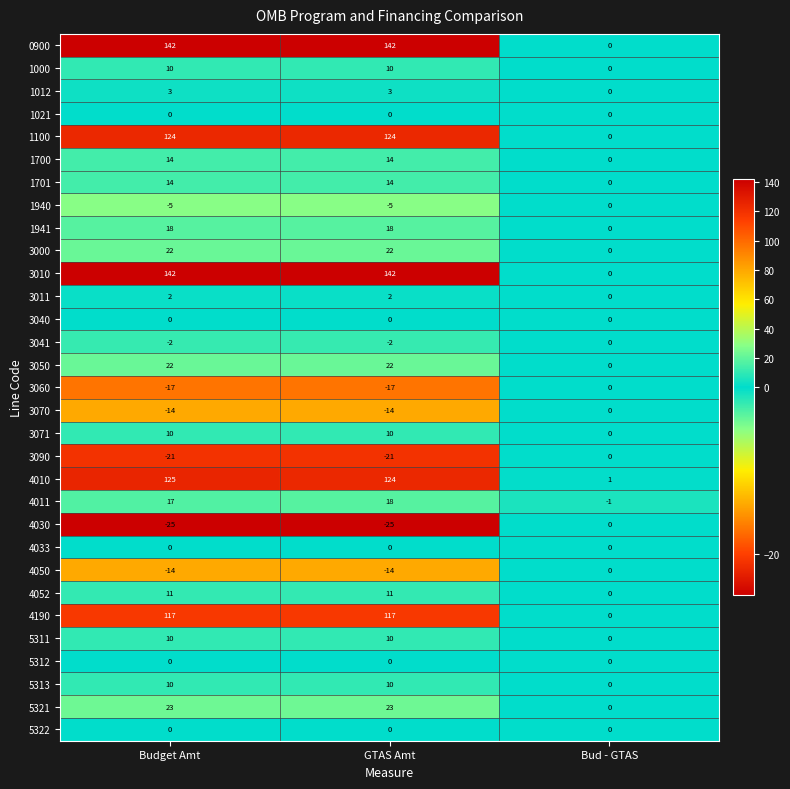

How many categories are shown in the chart?

3